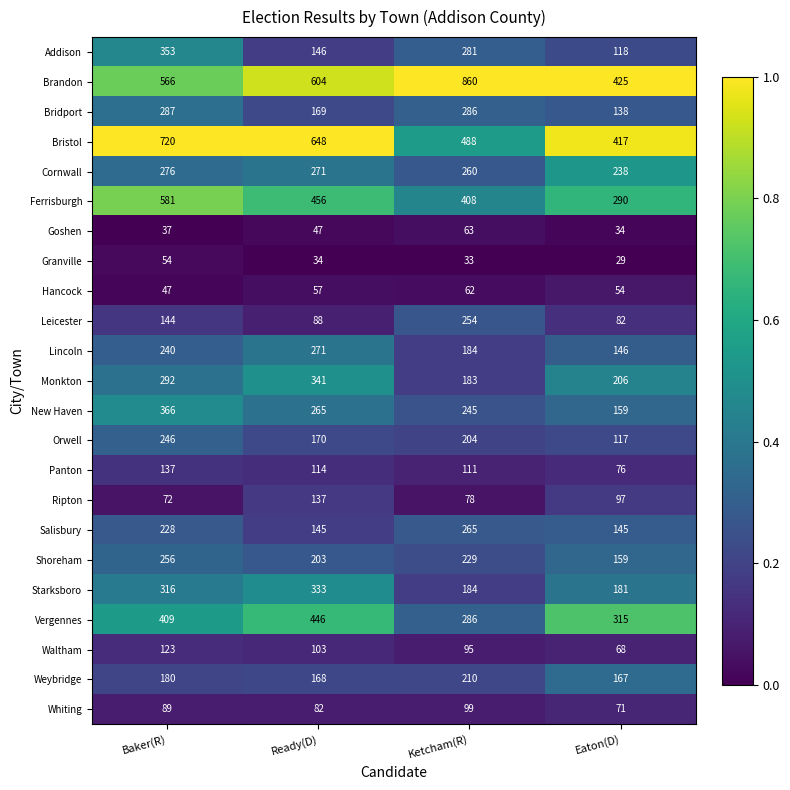

The Whiting series shows 82 at Ready(D). True or false?

True